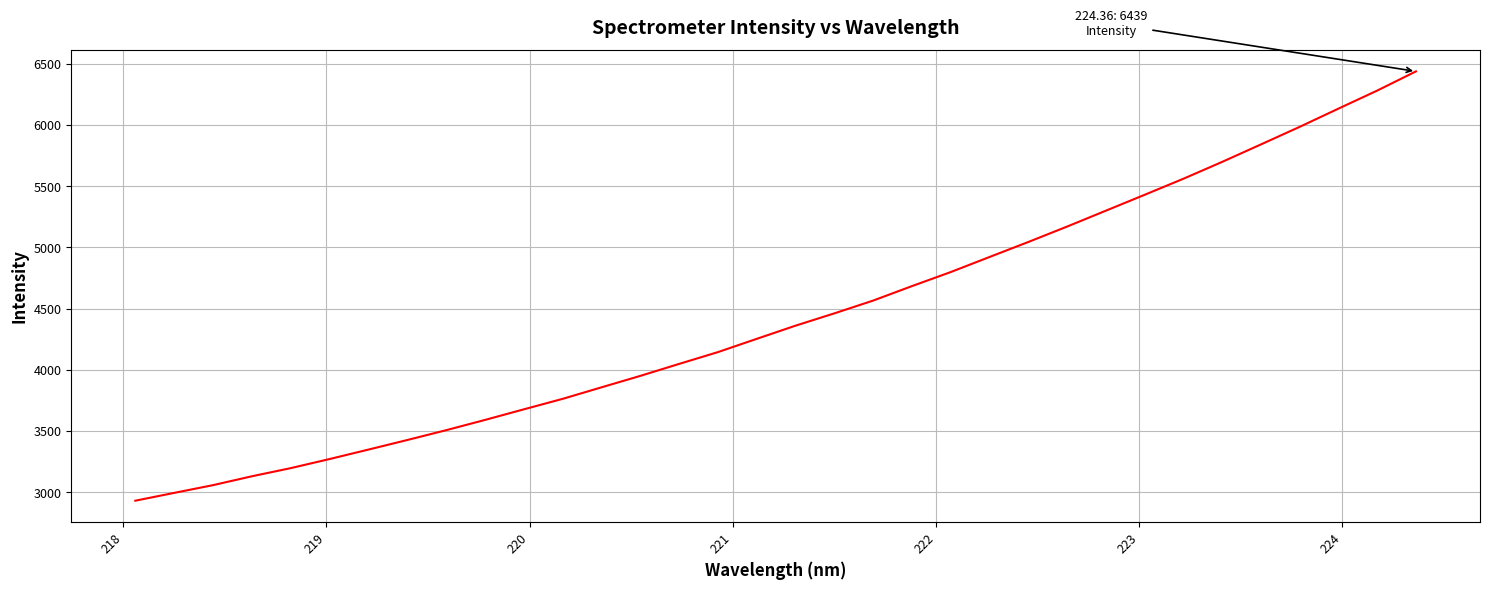

What is the greatest value displayed?

6438.9